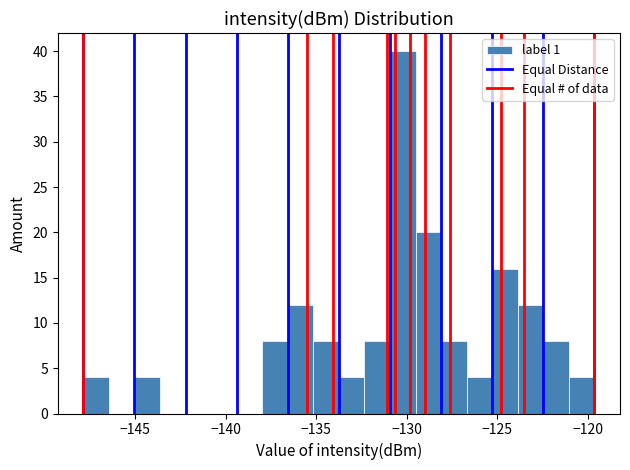

Around what value on the x-axis is the tallest bar? Give the approximate position of its centre, as read against the axis.

-130.0